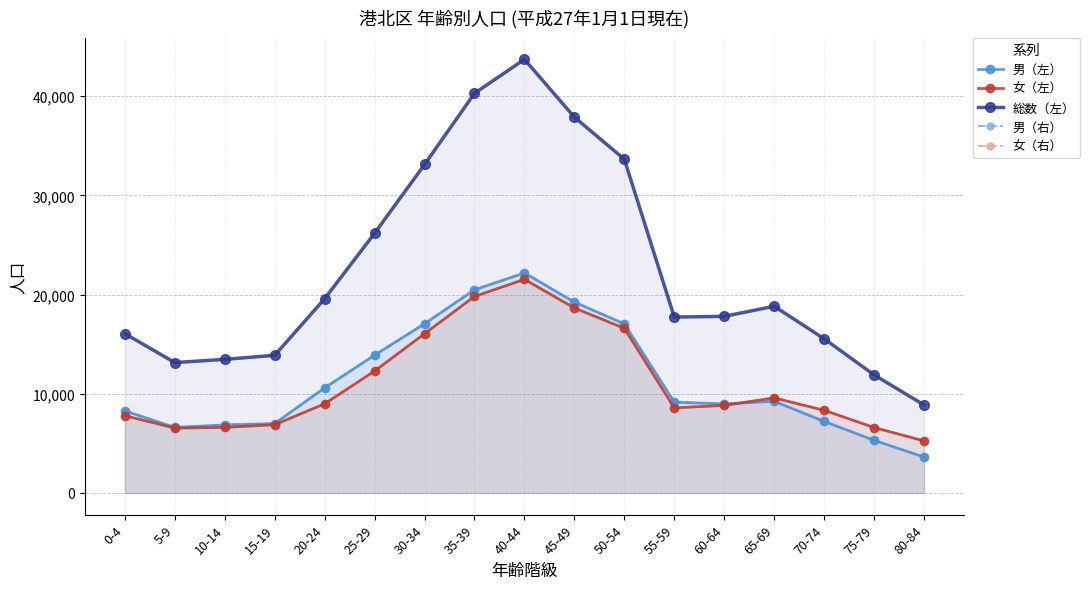

Where does the 男（左） series first go above 9154?

20-24